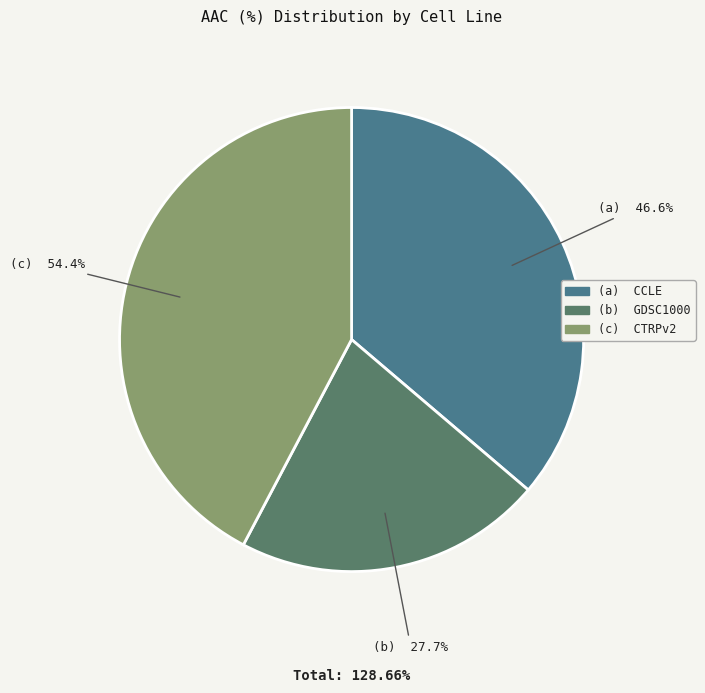

Does CTRPv2 represent more than half of the total?

No